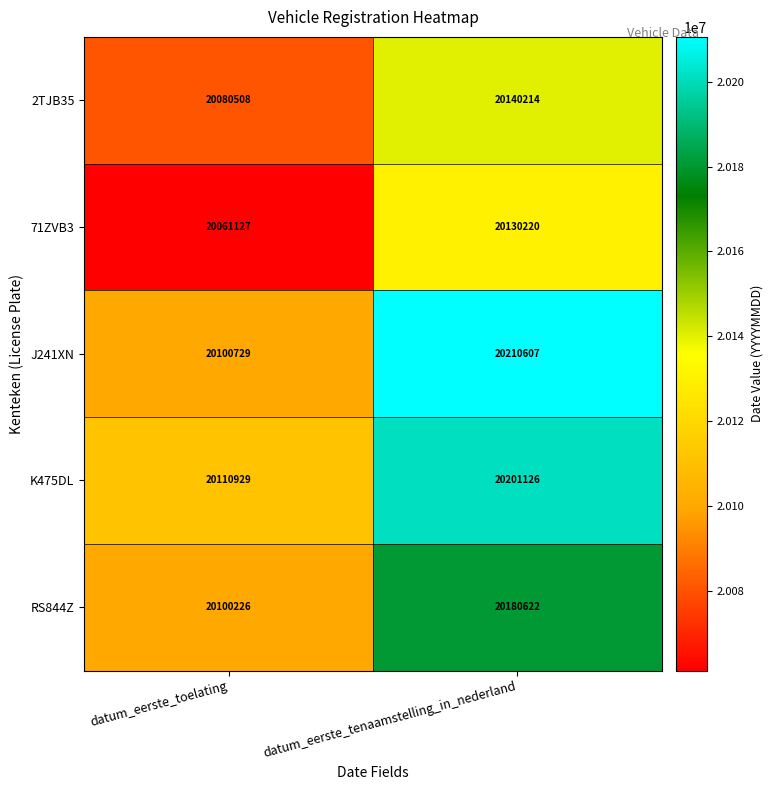

Which series has the largest total across all categories?

K475DL